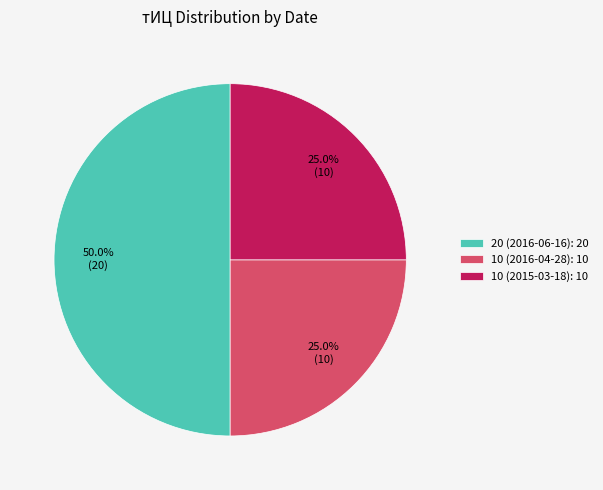

Between 20 (2016-06-16): 20 and 10 (2015-03-18): 10, which is larger?

20 (2016-06-16): 20